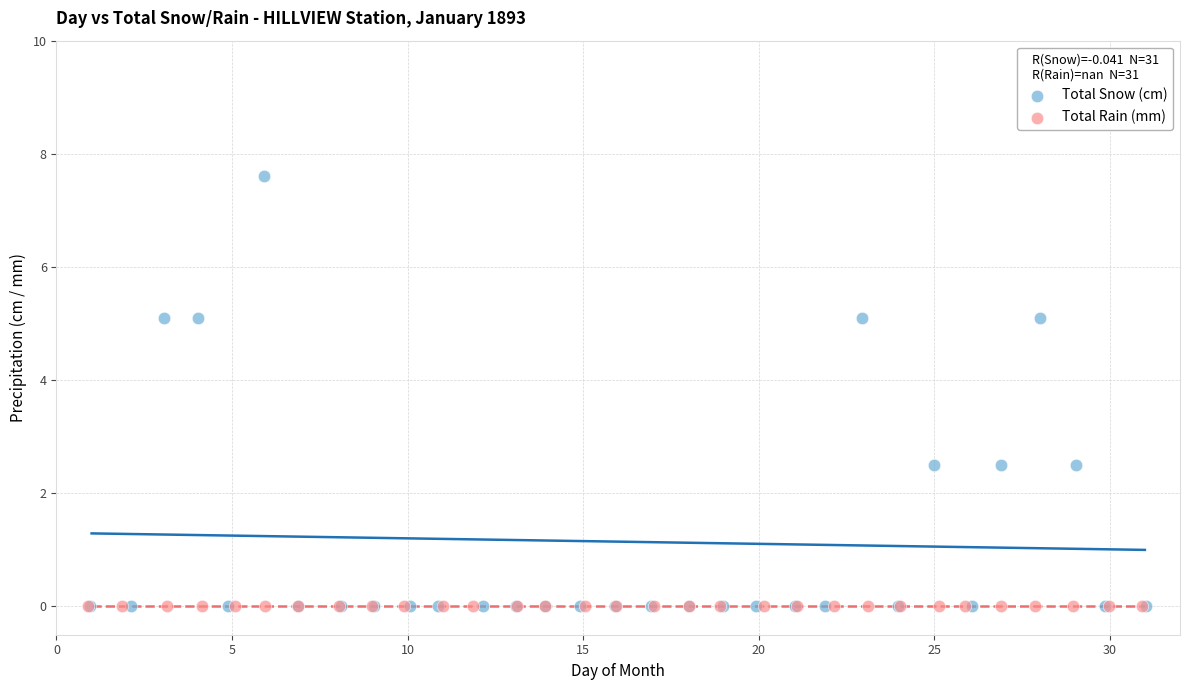

Which series reaches the maximum Y coordinate?

Total Snow (cm)